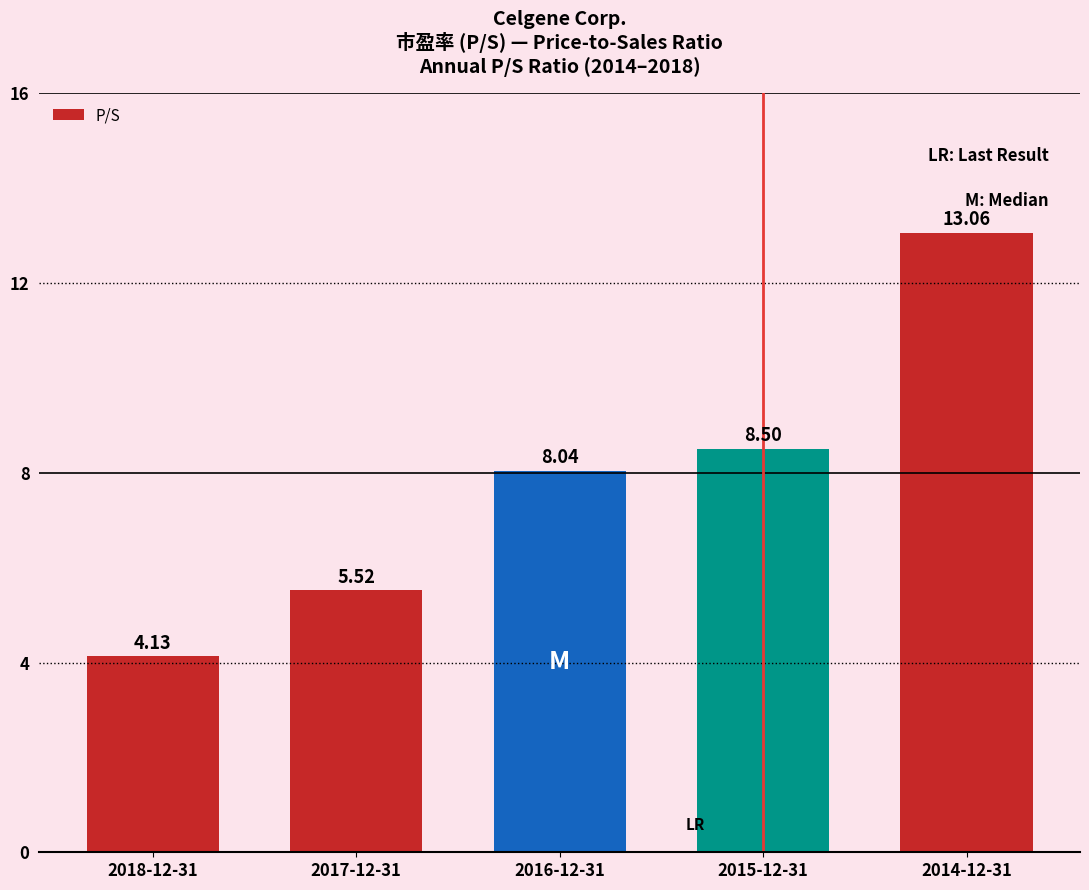

What is the ratio of the value at 2017-12-31 to the value at 2016-12-31?

0.7